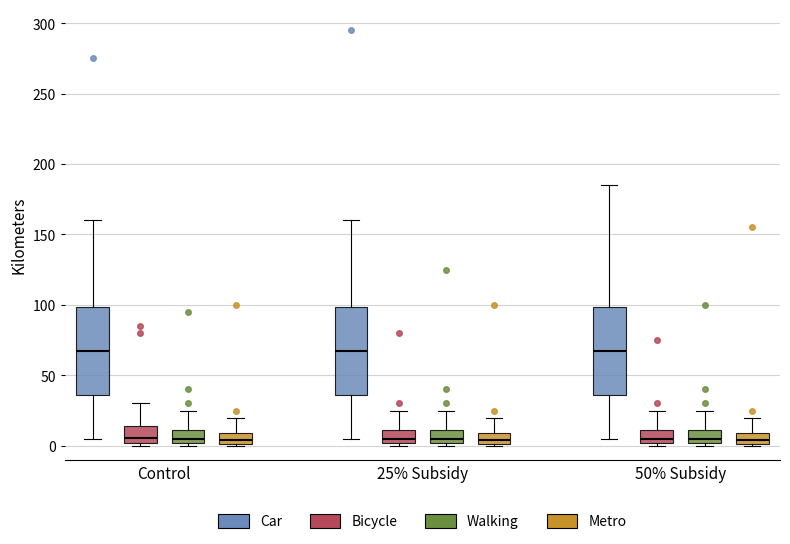

Where does the median line of the box for 25% Subsidy (Bicycle) sit on the y-axis? The values are not printed on the chart, so give them approximately, as read against the axis.

5